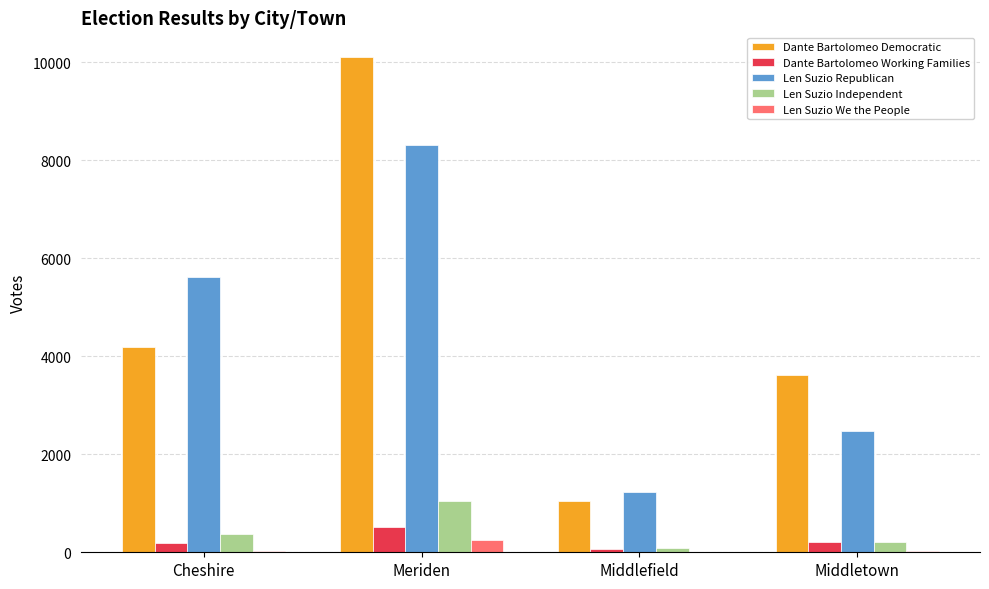

What is the maximum value for Len Suzio Republican?

8306